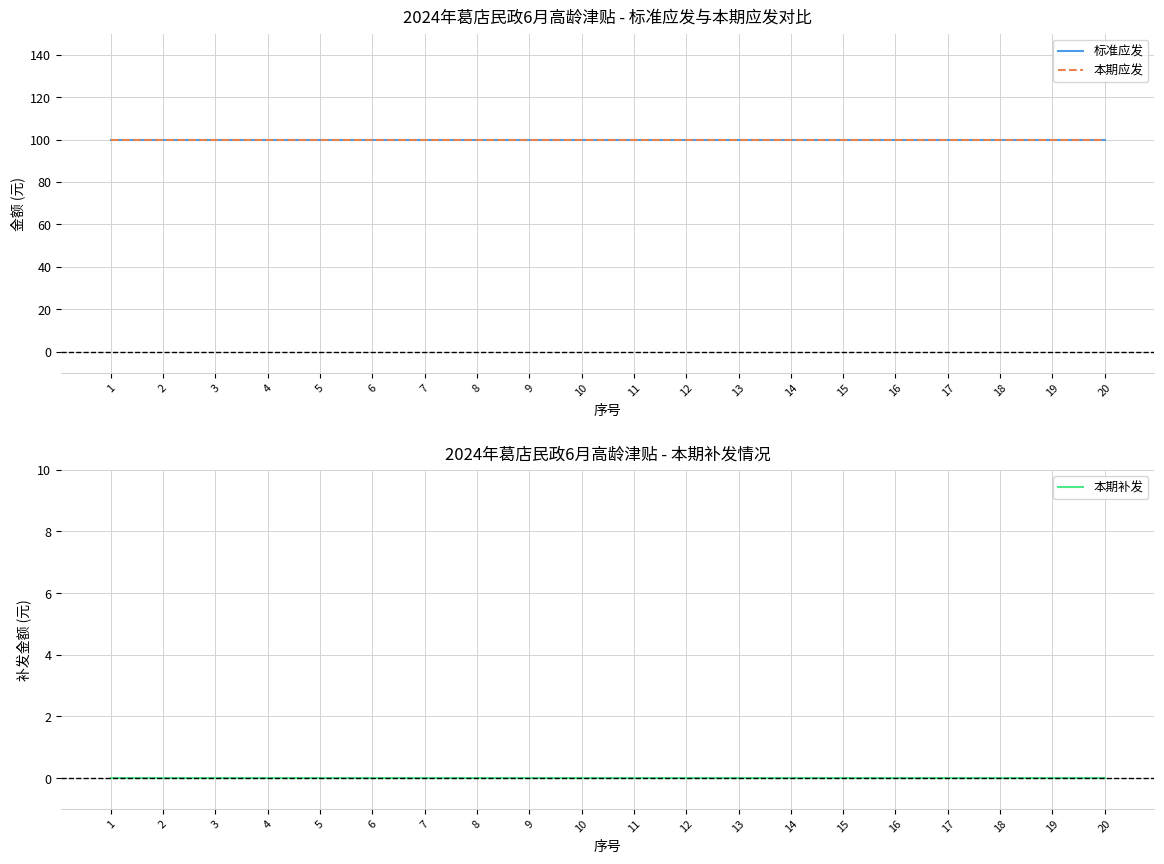

Is the value of 本期应发 at 9 greater than the value of 本期补发 at 19?

Yes